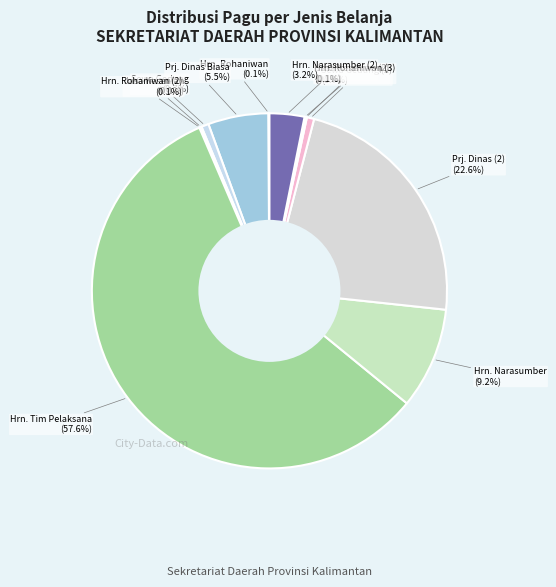

Is there any slice that represents more than half of the pie?

Yes